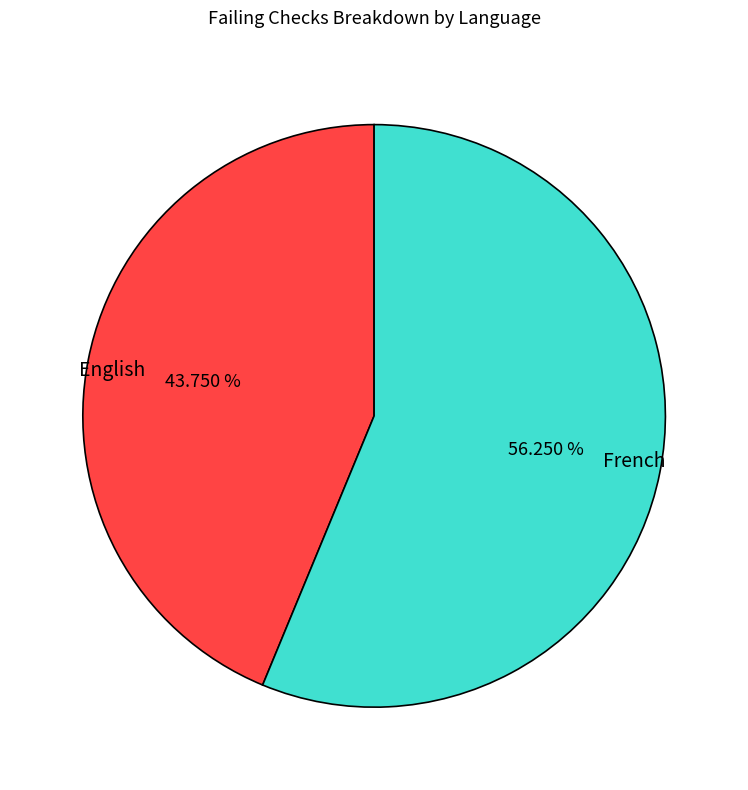

Rank the categories by value from lowest to highest.

English, French